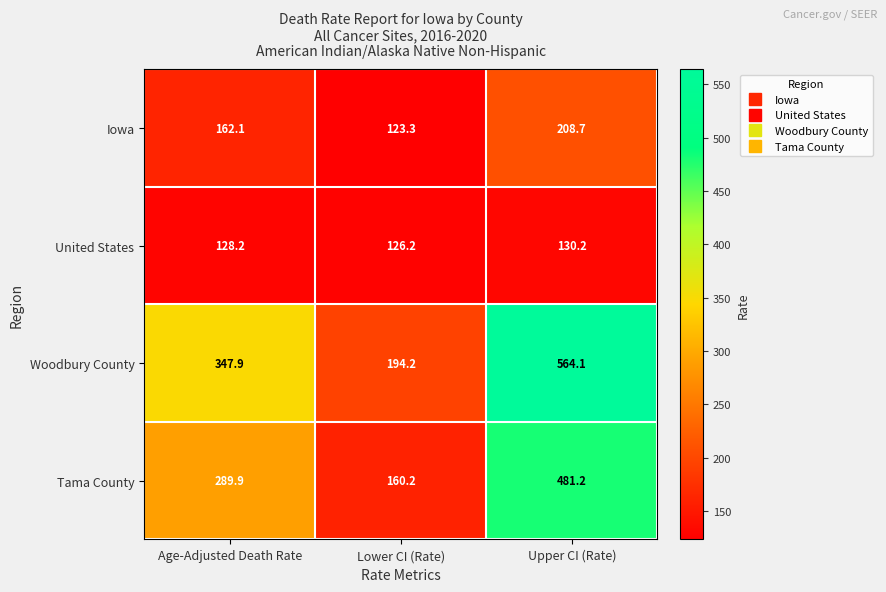

How many categories are shown in the chart?

3